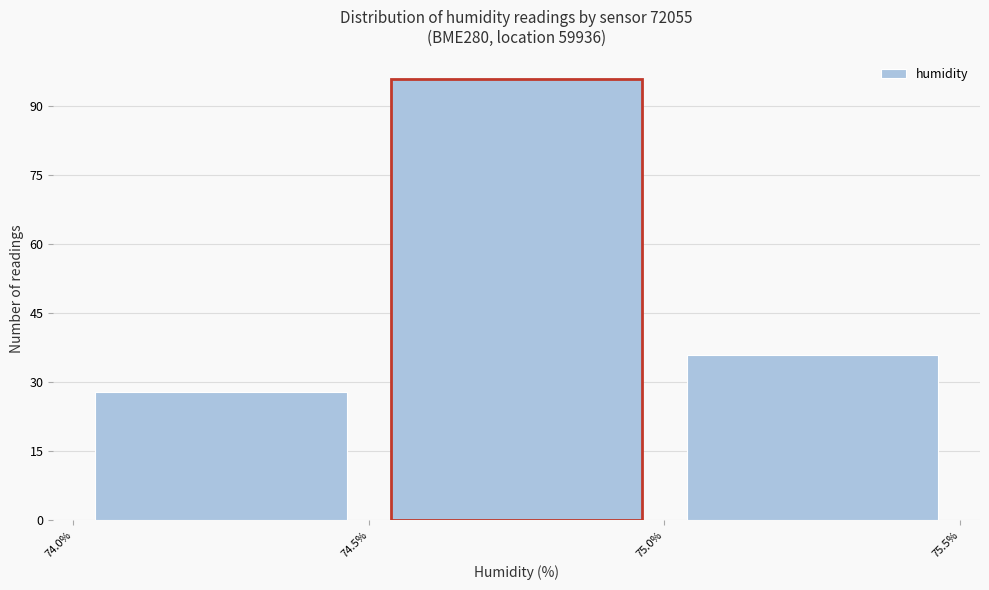

Reading left to right, transcribe this chart: for each bar, give the range it covers on the x-axis and its height. The values are not printed on the chart, so give them approximately, as read against the axis.

74.0% to 74.5%: 28
74.5% to 75.0%: 96
75.0% to 75.5%: 36